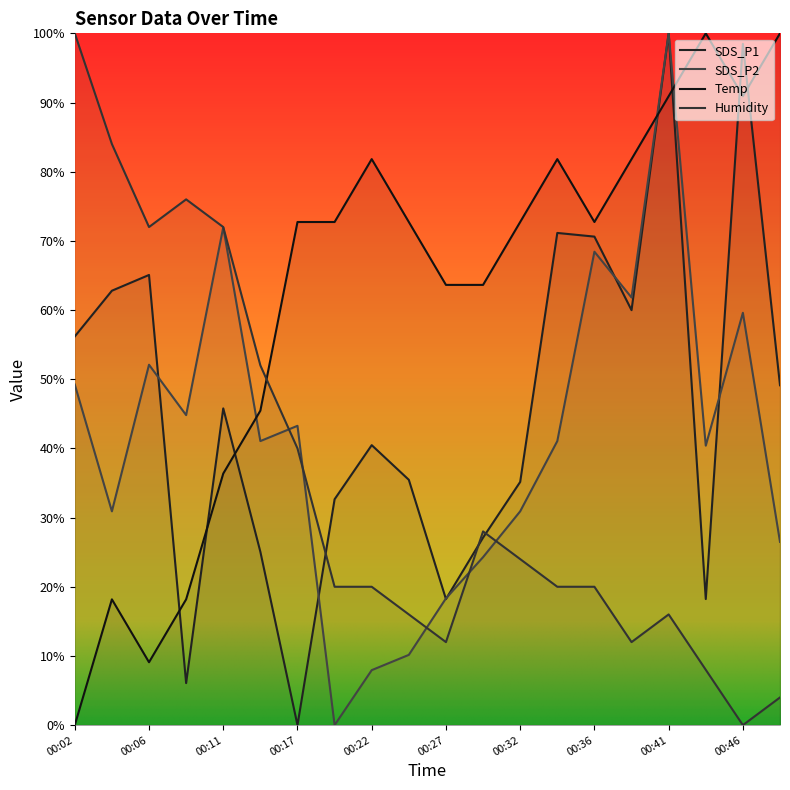

At which label does SDS_P2 first exceed 41?

00:02